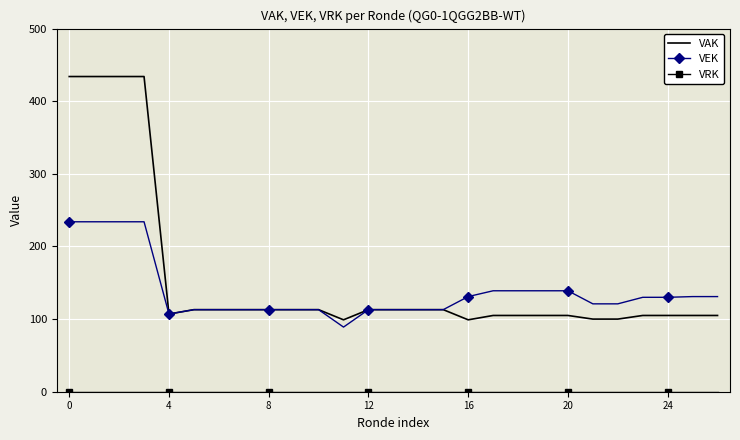

How many categories are shown in the chart?

27